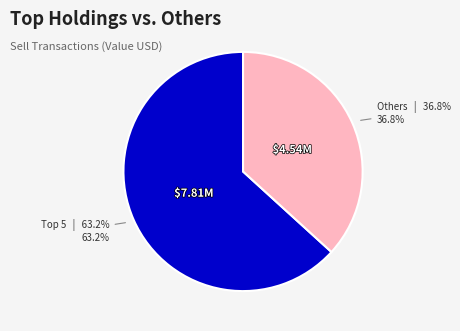

Is there any slice that represents more than half of the pie?

Yes